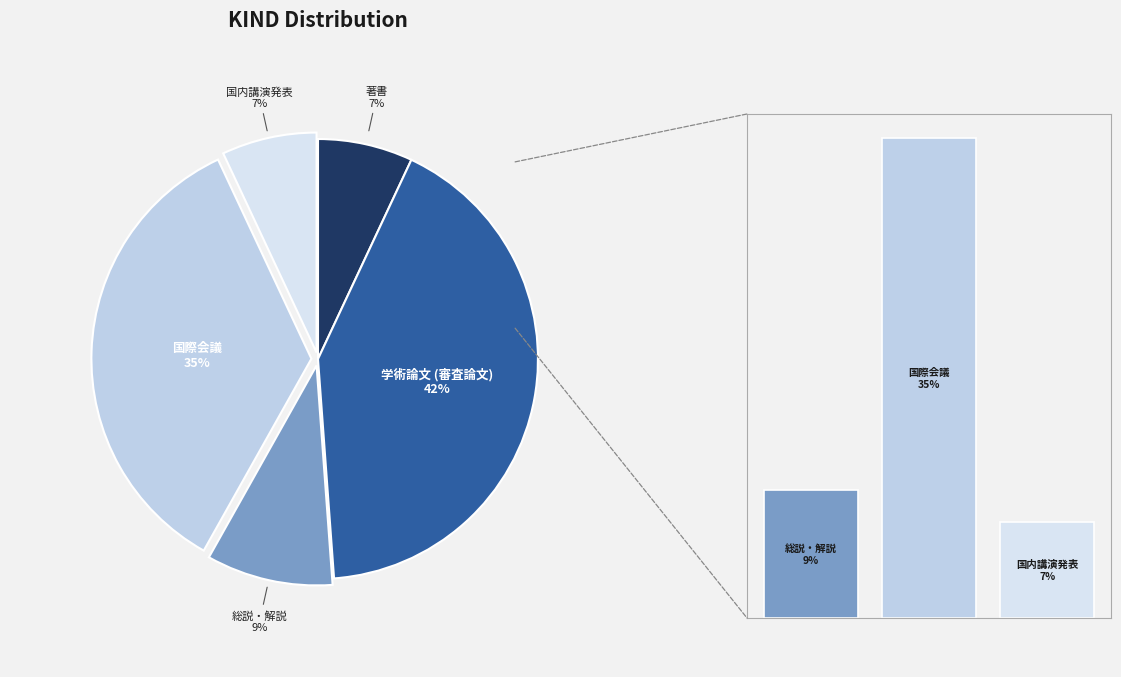

To the nearest percent, what percentage of the pie is 学術論文 (審査論文)?

42%